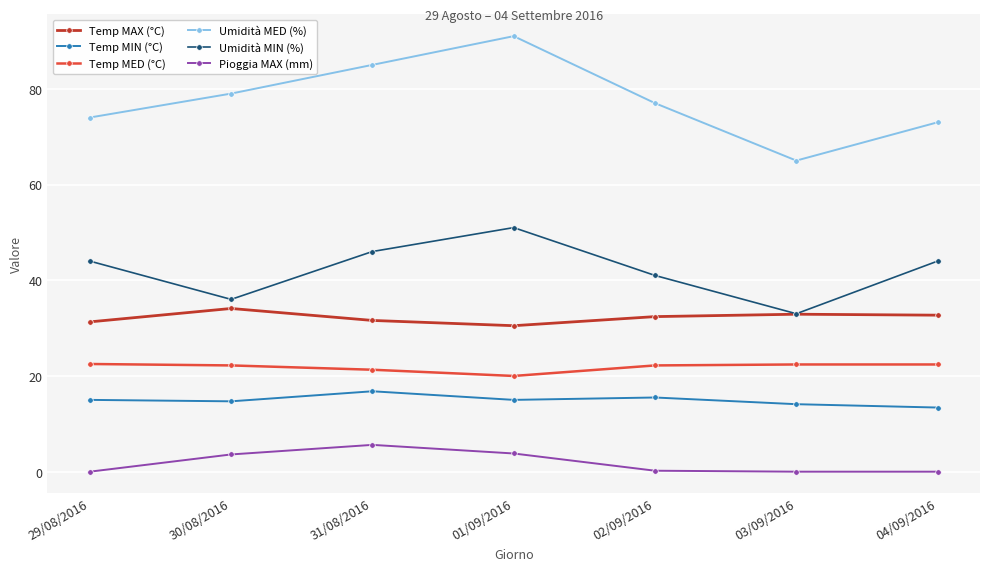

What position from the left is 29/08/2016?

1